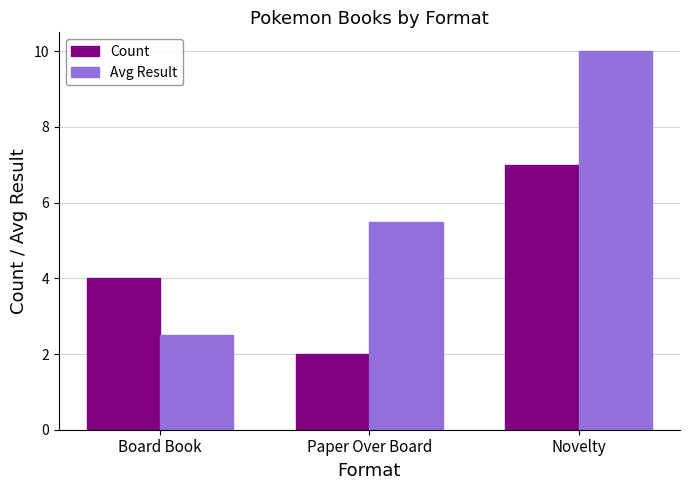

What is the sum of all Avg Result values?

18.0